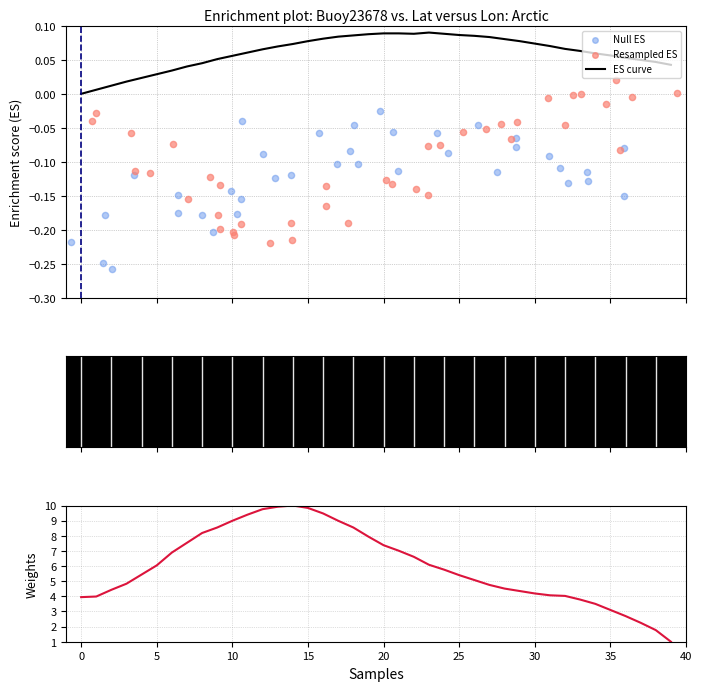

Which series contains the lowest Y value?

Null ES